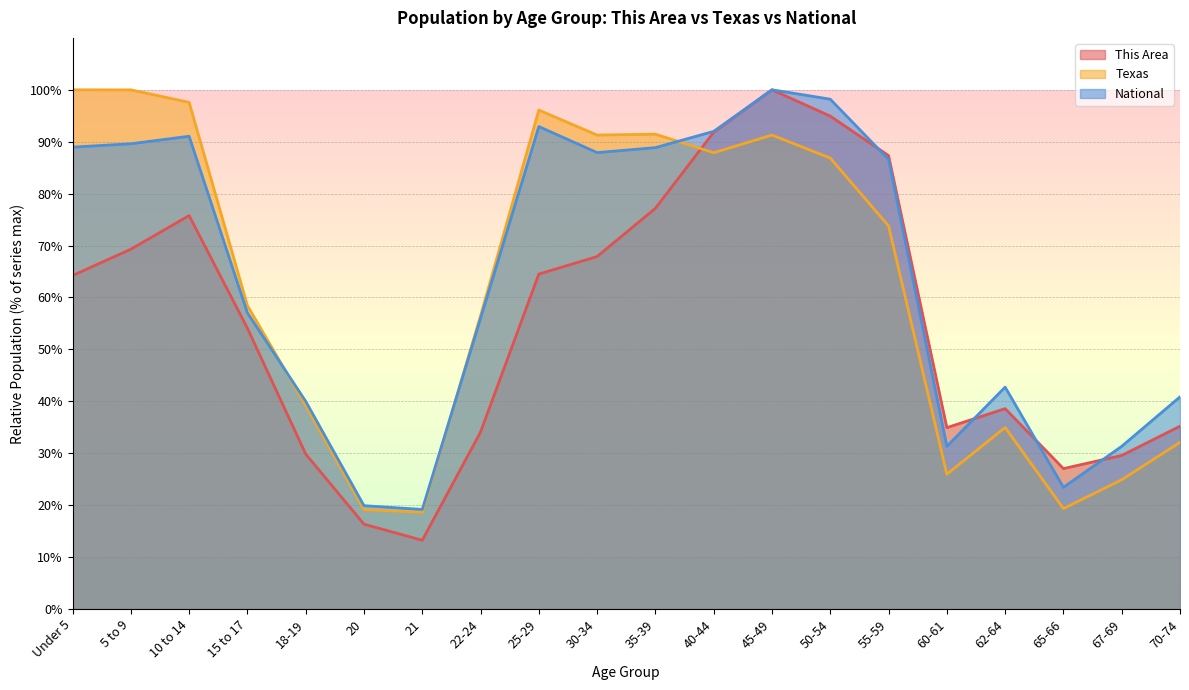

At which category does This Area reach its first local peak?

10 to 14